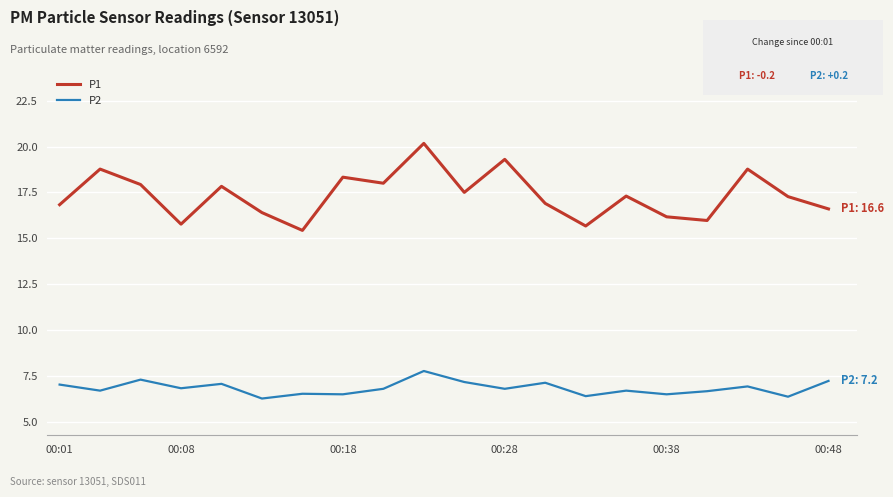

List the series in order of their overall mean, lowest first.

P2, P1